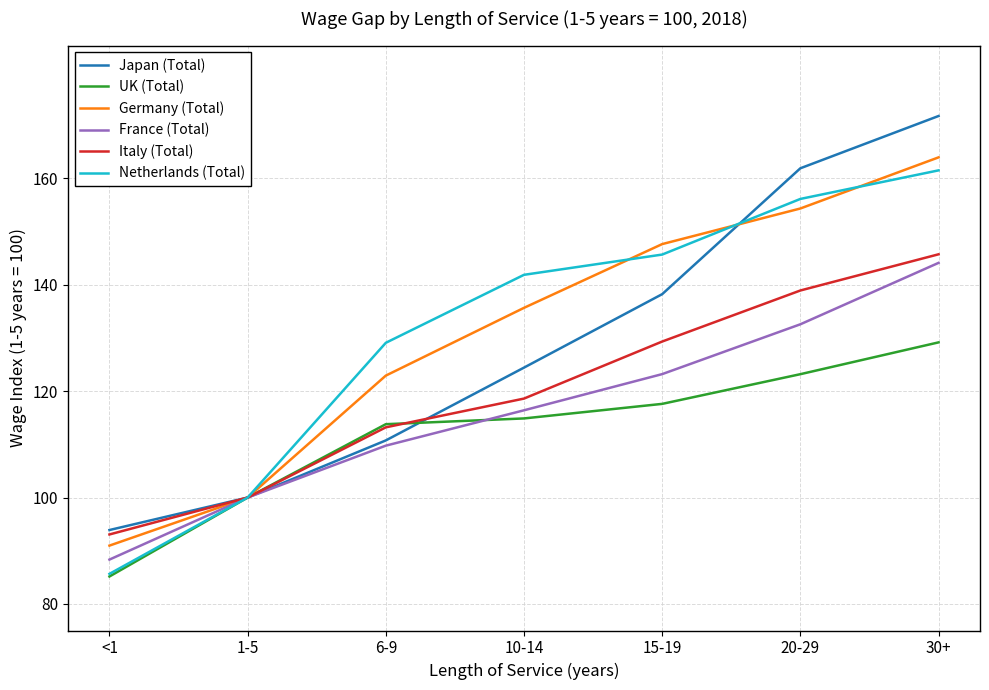

Which series has the largest range (max minus min)?

Japan (Total)